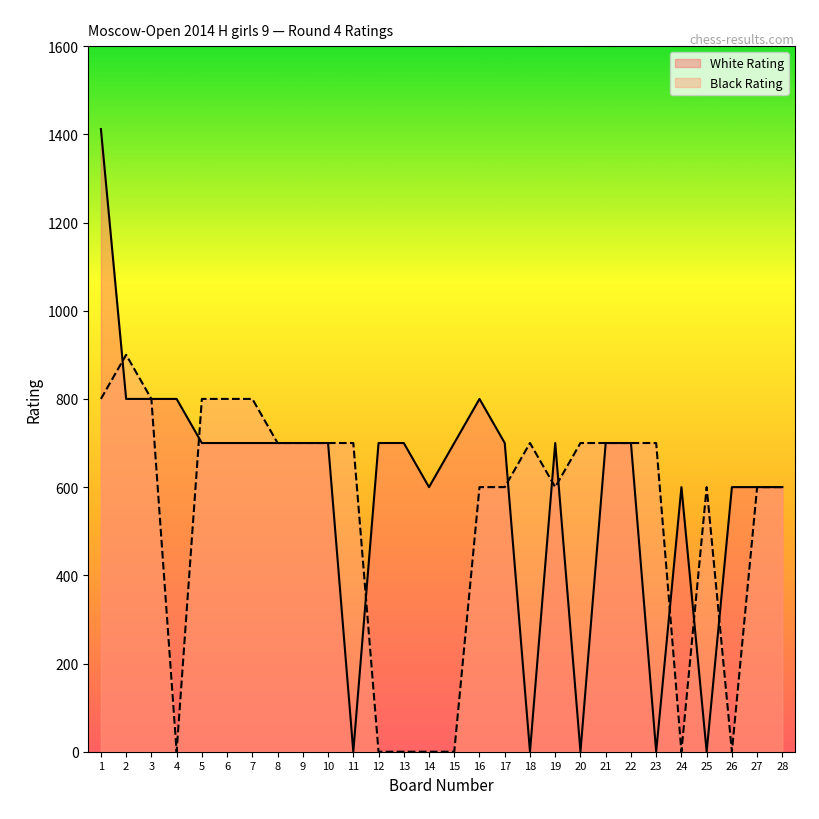

How many lines are shown in the chart?

2